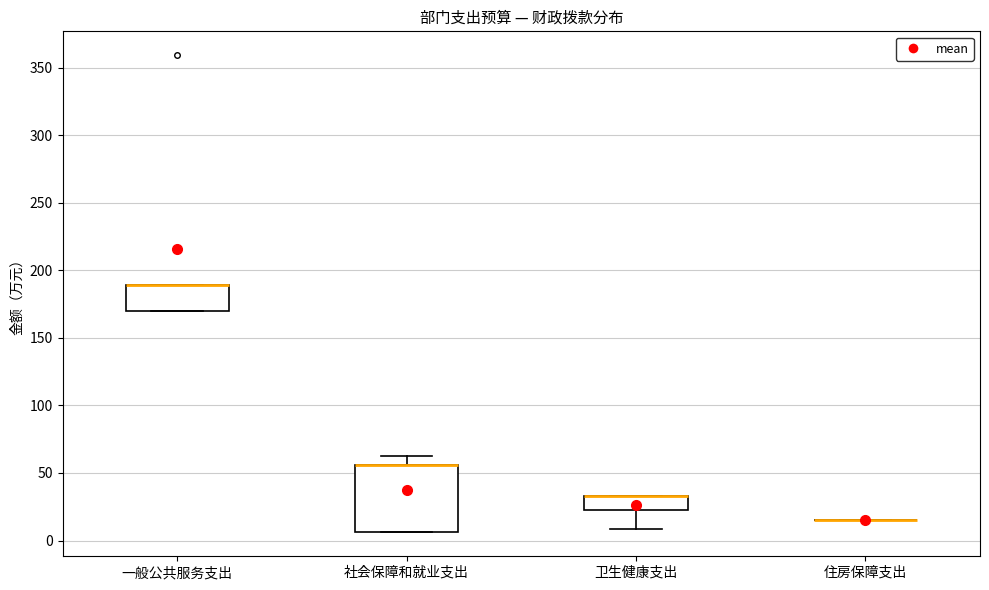

Which box is the tallest, from its lower edge to its upper edge?

社会保障和就业支出